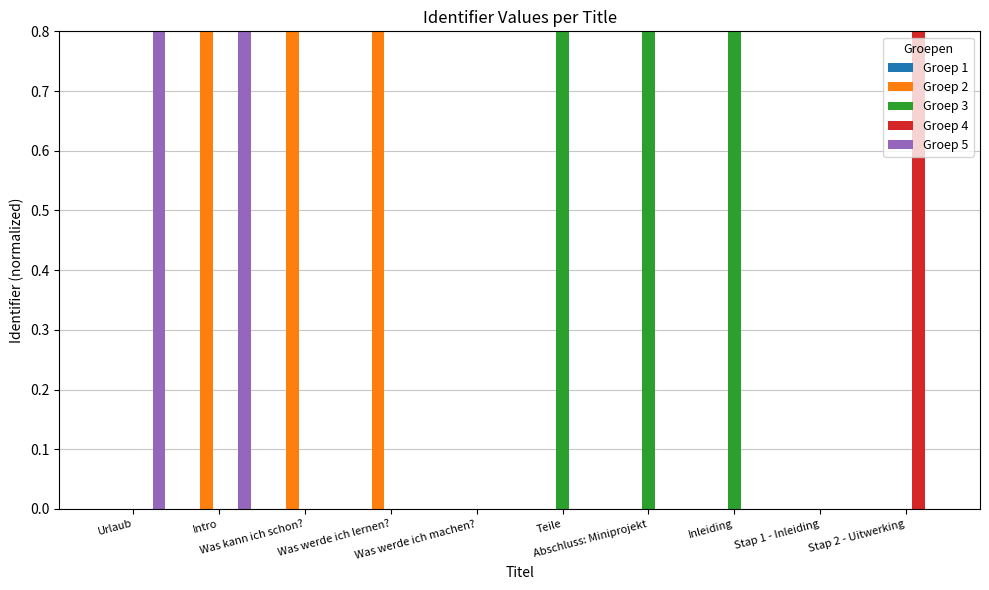

How many groups of bars are there?

10